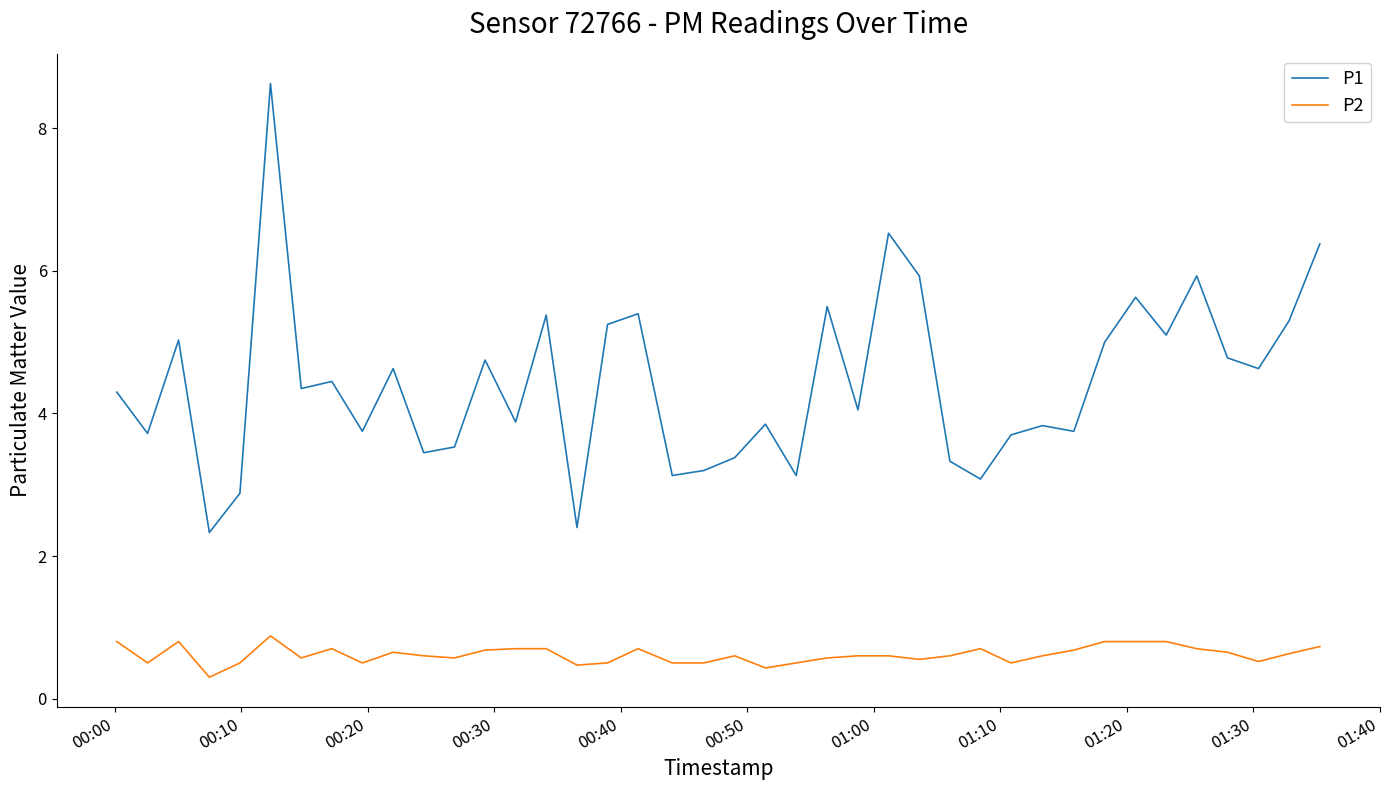

True or false: P2 and P1 intersect in this chart.

False